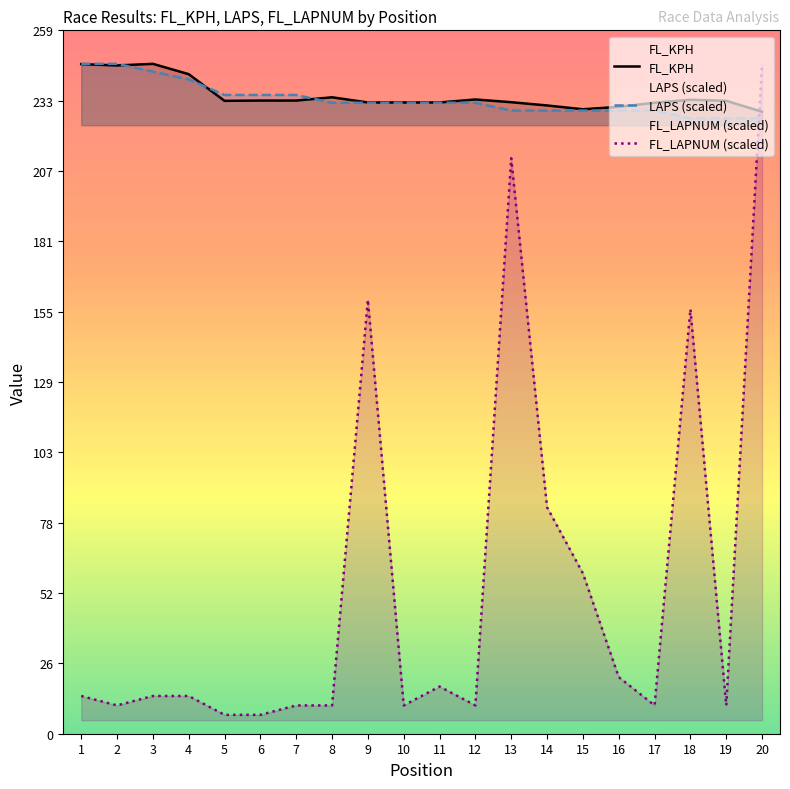

Is the value of FL_KPH at 3 greater than the value of LAPS (scaled) at 9?

Yes